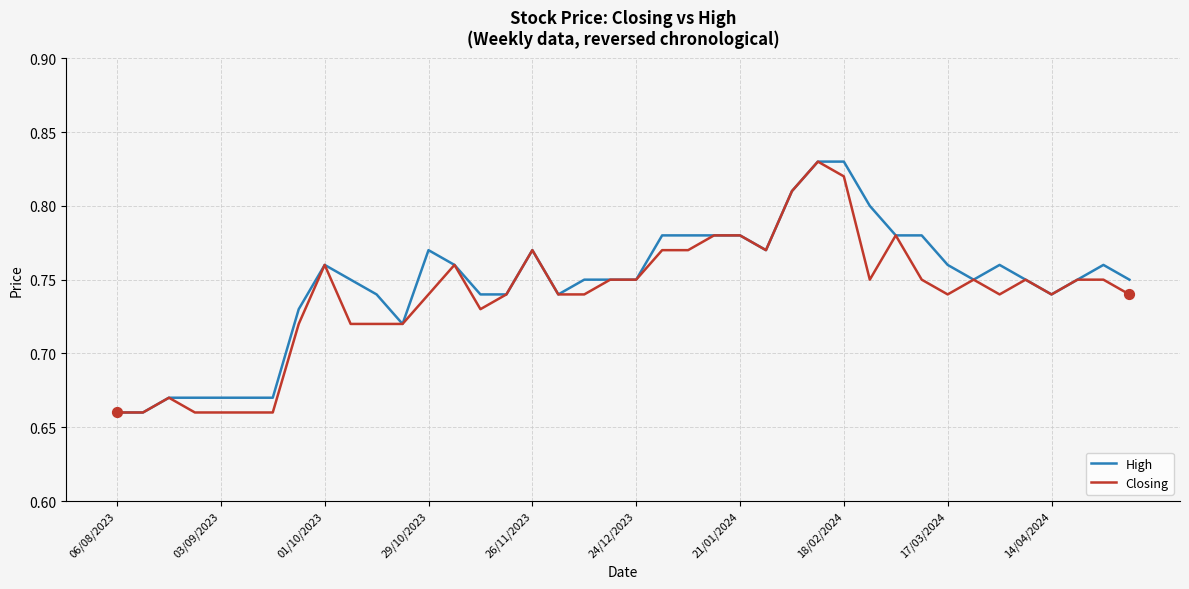

How many lines are shown in the chart?

2